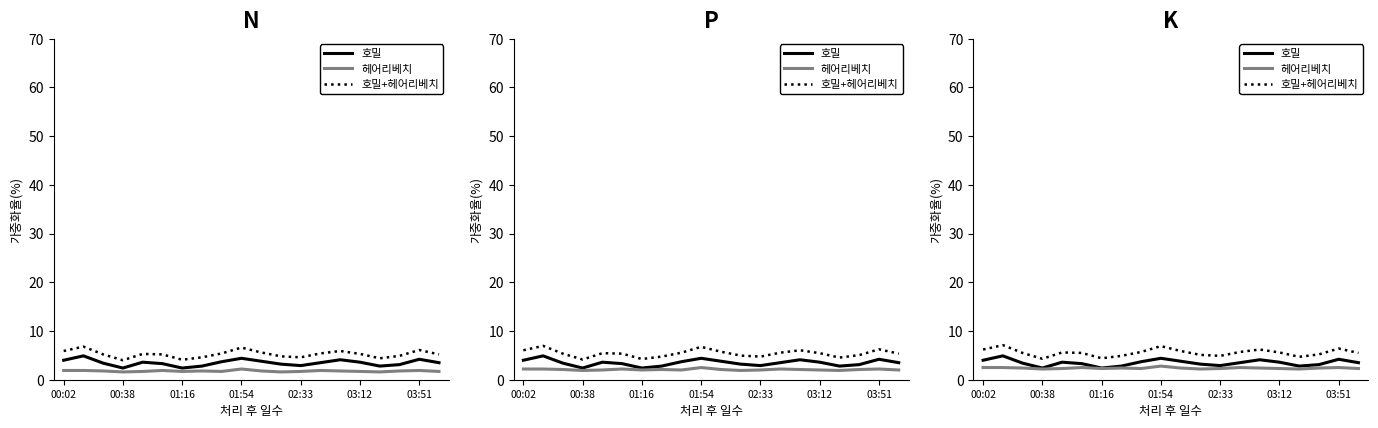

What is the greatest value displayed?

7.1